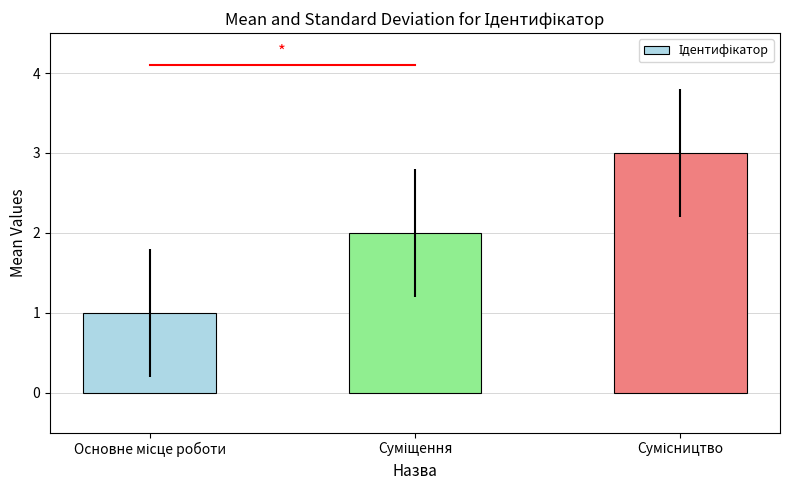

What is the sum of all values?

6